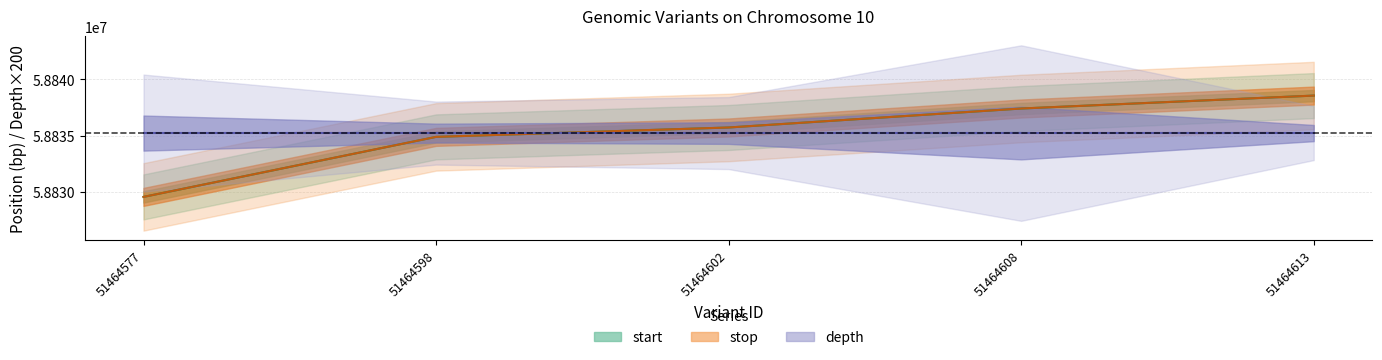

What is the difference between the second highest and second lowest values in the stop series?

2520